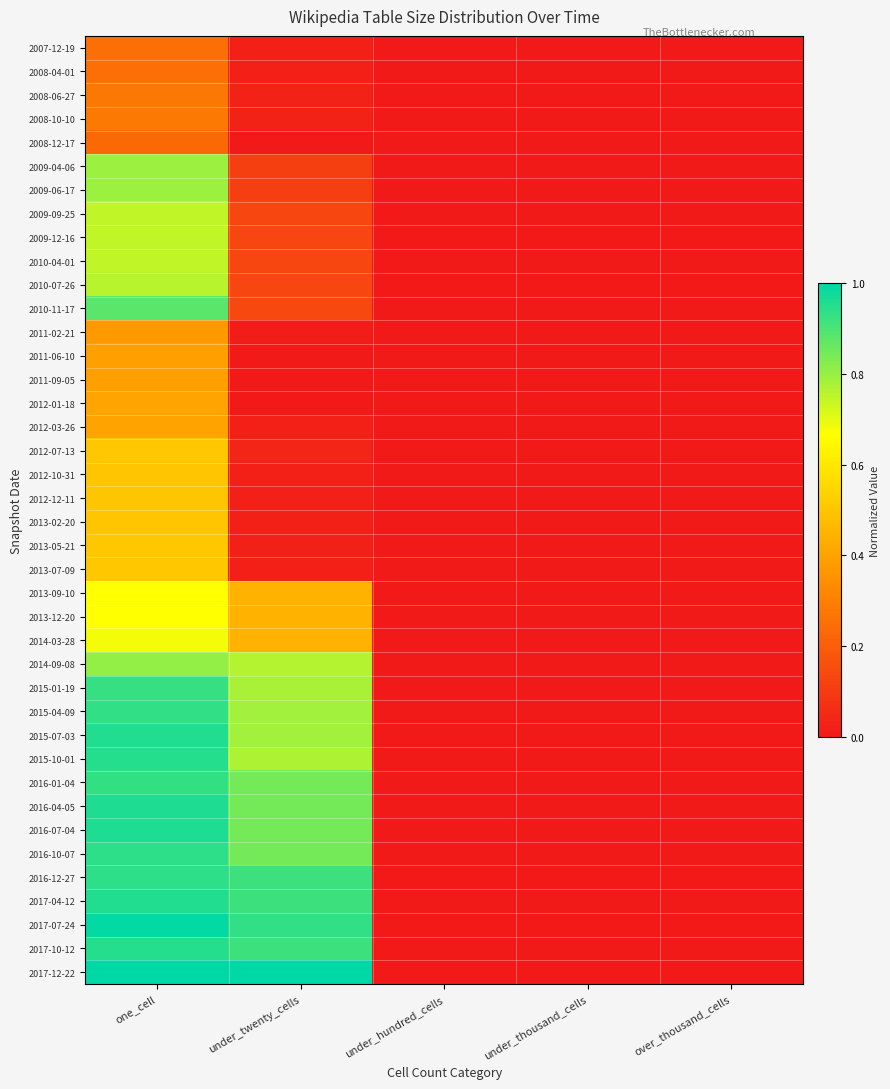

Which series changed the most between one_cell and under_twenty_cells?

2010-11-17